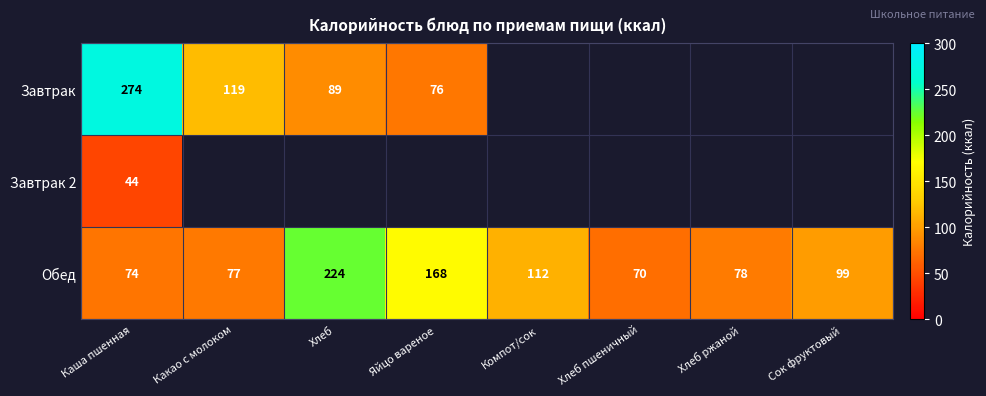

Is the value of Завтрак at Каша пшенная greater than the value of Обед at Каша пшенная?

Yes